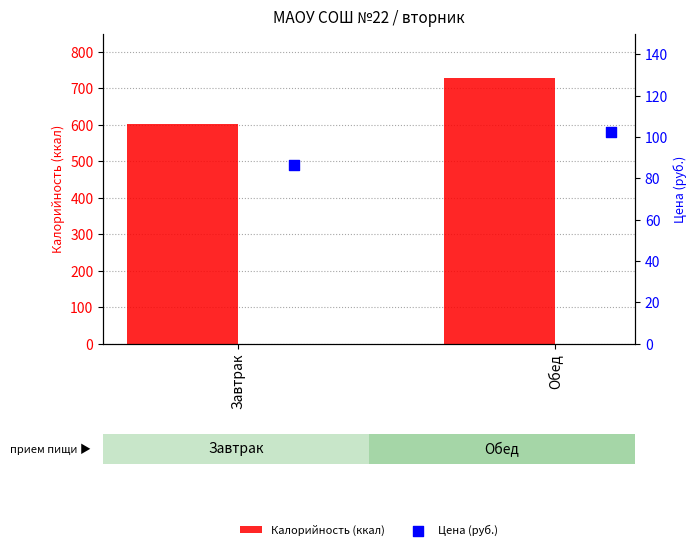

Which series contains the lowest Y value?

Цена (руб.)